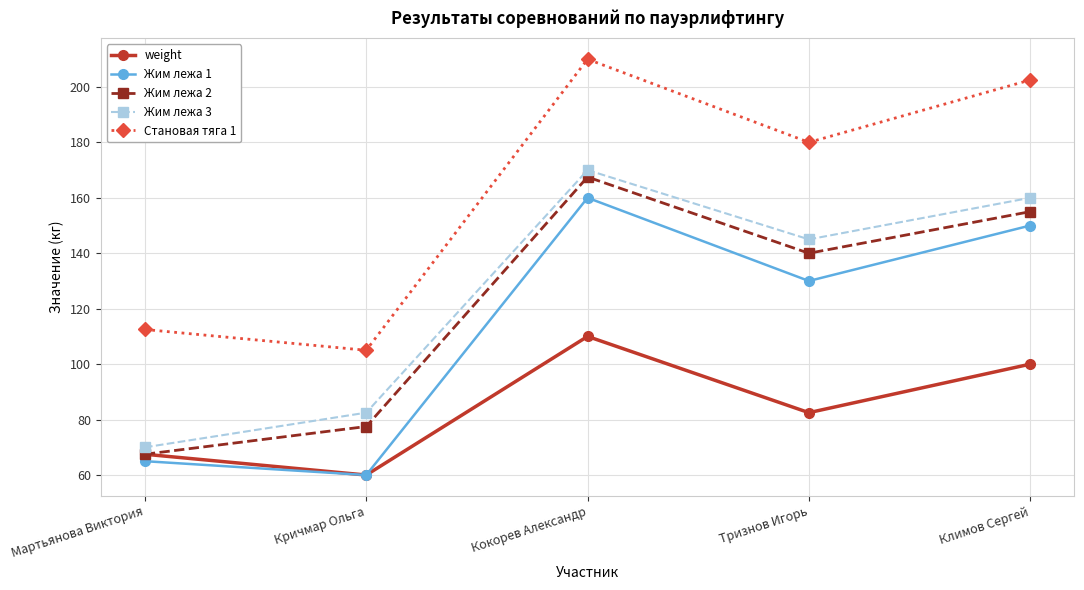

What is the difference between the maximum and minimum values in the Становая тяга 1 series?

105.0